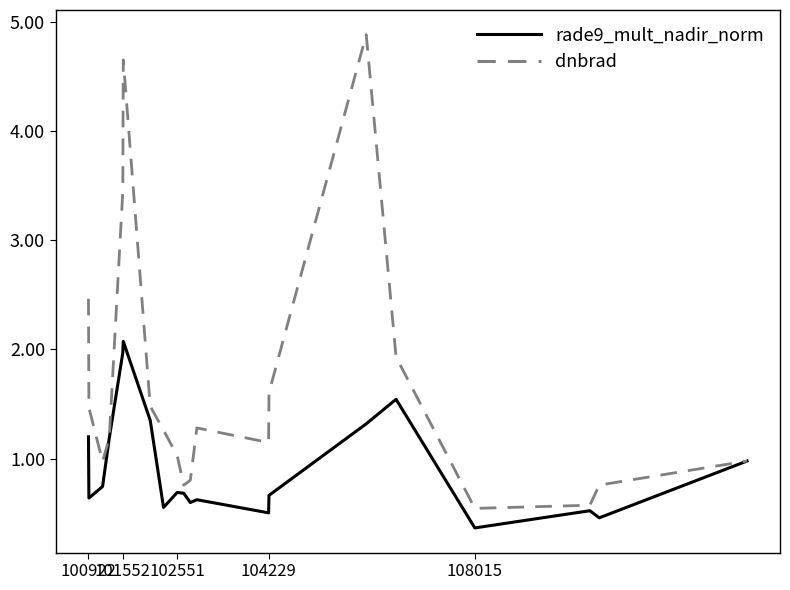

What is the minimum value shown in the chart?

0.4